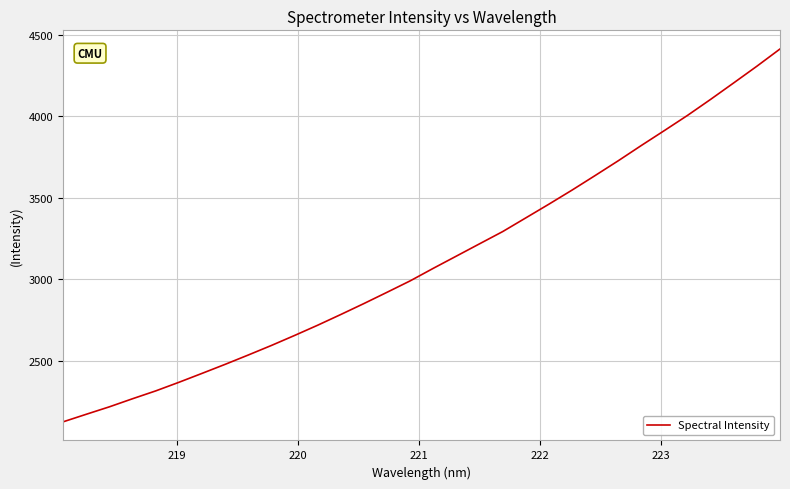

What is the difference between the maximum and minimum values?

2290.8